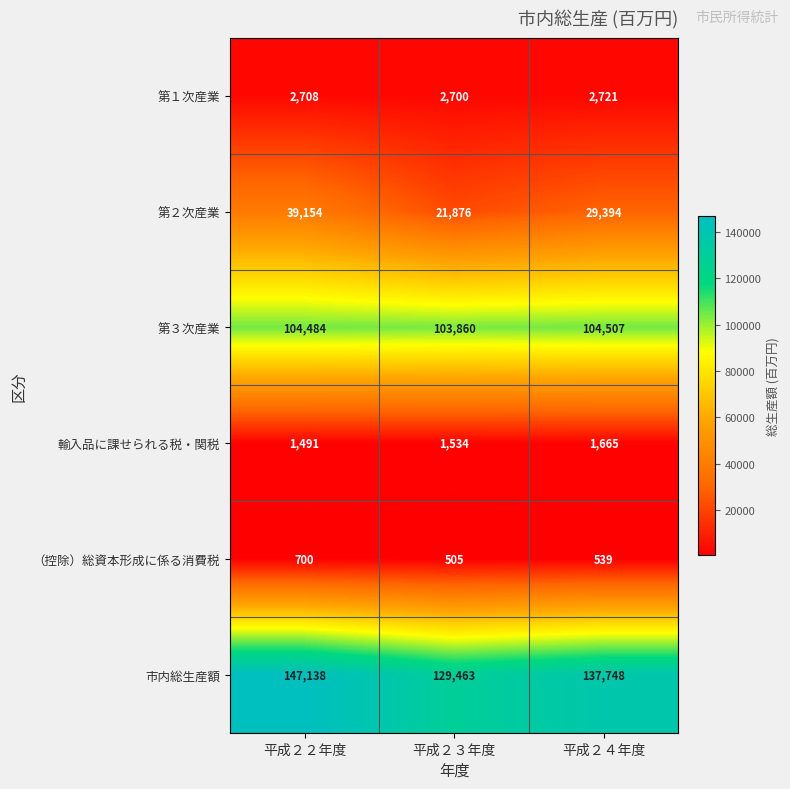

Where is 第２次産業 nearest to the value 30515?

平成２４年度